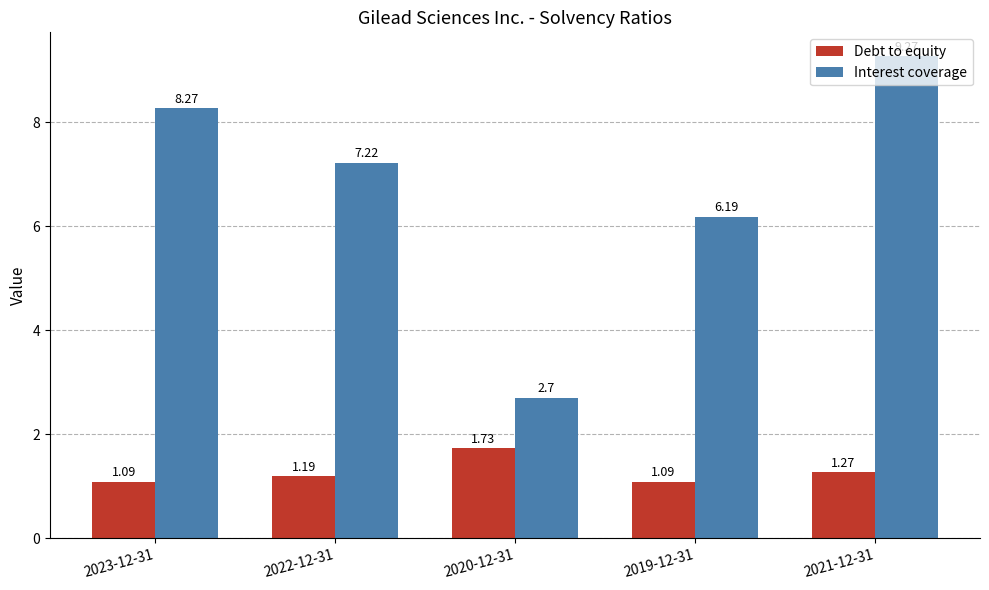

How many bars are there in each group?

2